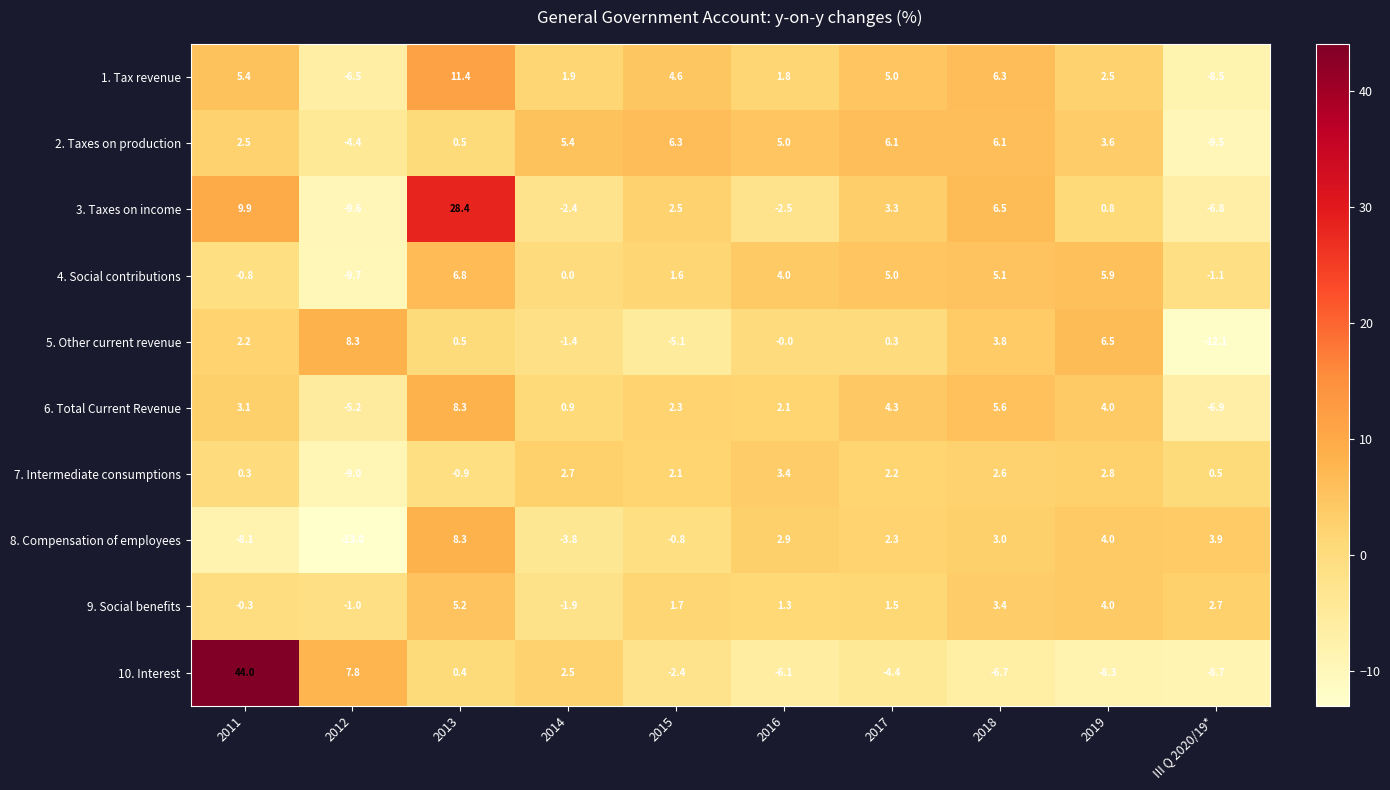

True or false: 9. Social benefits has a value of 7.5 at 2013.

False